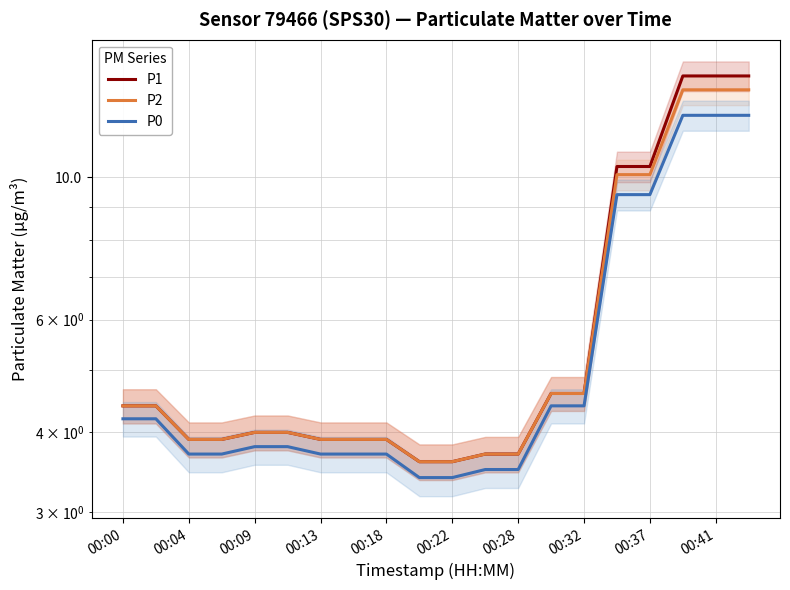

What is the sum of all P1 values?

124.1